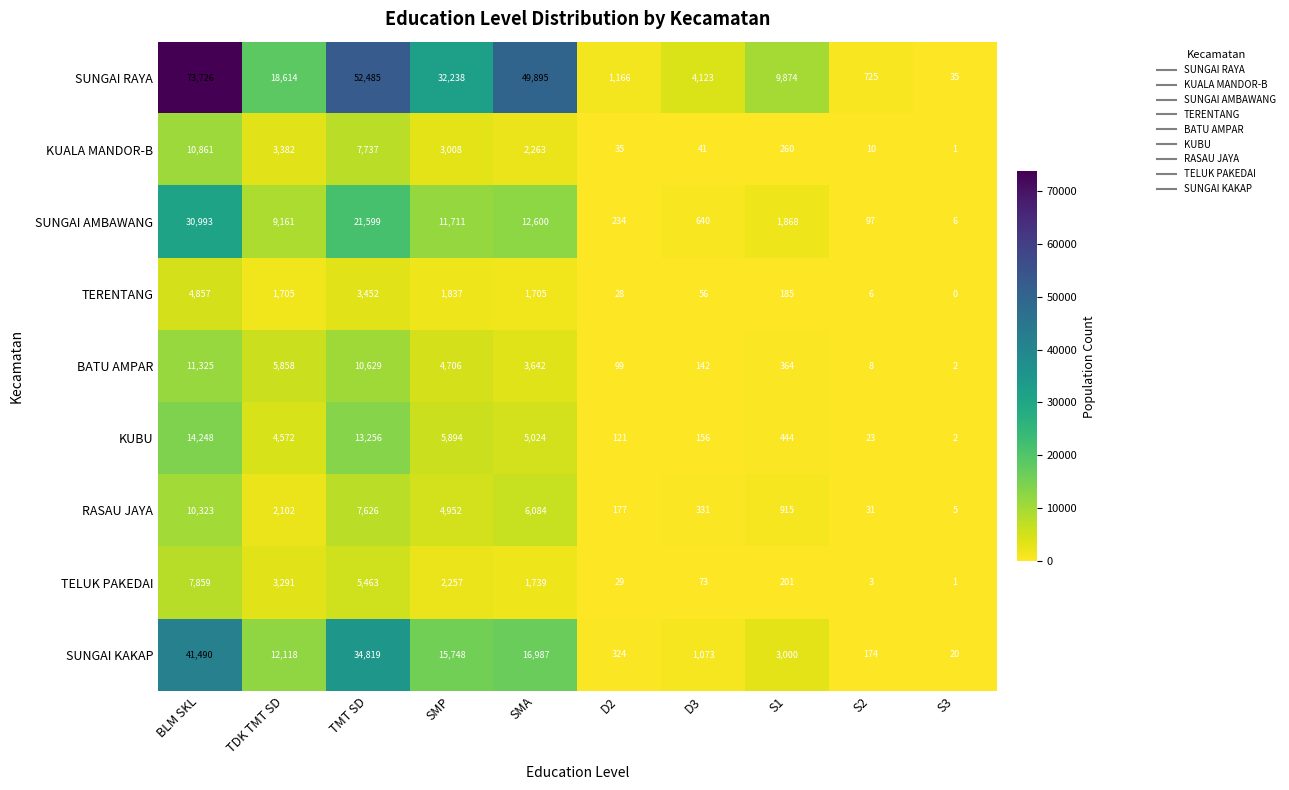

Where is SUNGAI AMBAWANG nearest to the value 15499?

SMA